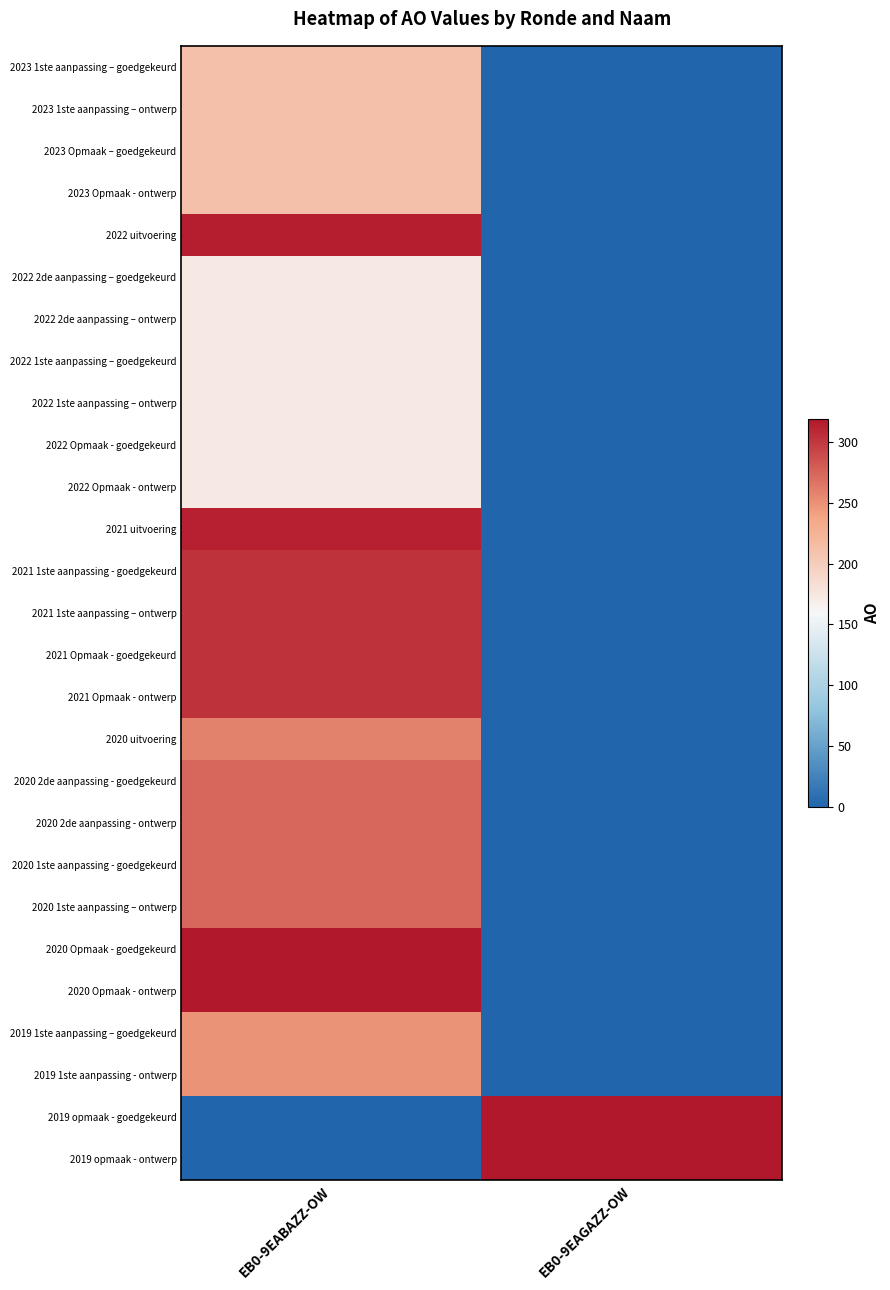

At EB0-9EAGAZZ-OW, list the series in order from smallest to largest.

2023 1ste aanpassing – goedgekeurd, 2023 1ste aanpassing – ontwerp, 2023 Opmaak – goedgekeurd, 2023 Opmaak - ontwerp, 2022 uitvoering, 2022 2de aanpassing – goedgekeurd, 2022 2de aanpassing – ontwerp, 2022 1ste aanpassing – goedgekeurd, 2022 1ste aanpassing – ontwerp, 2022 Opmaak - goedgekeurd, 2022 Opmaak - ontwerp, 2021 uitvoering, 2021 1ste aanpassing - goedgekeurd, 2021 1ste aanpassing – ontwerp, 2021 Opmaak - goedgekeurd, 2021 Opmaak - ontwerp, 2020 uitvoering, 2020 2de aanpassing - goedgekeurd, 2020 2de aanpassing - ontwerp, 2020 1ste aanpassing - goedgekeurd, 2020 1ste aanpassing – ontwerp, 2020 Opmaak - goedgekeurd, 2020 Opmaak - ontwerp, 2019 1ste aanpassing – goedgekeurd, 2019 1ste aanpassing - ontwerp, 2019 opmaak - goedgekeurd, 2019 opmaak - ontwerp